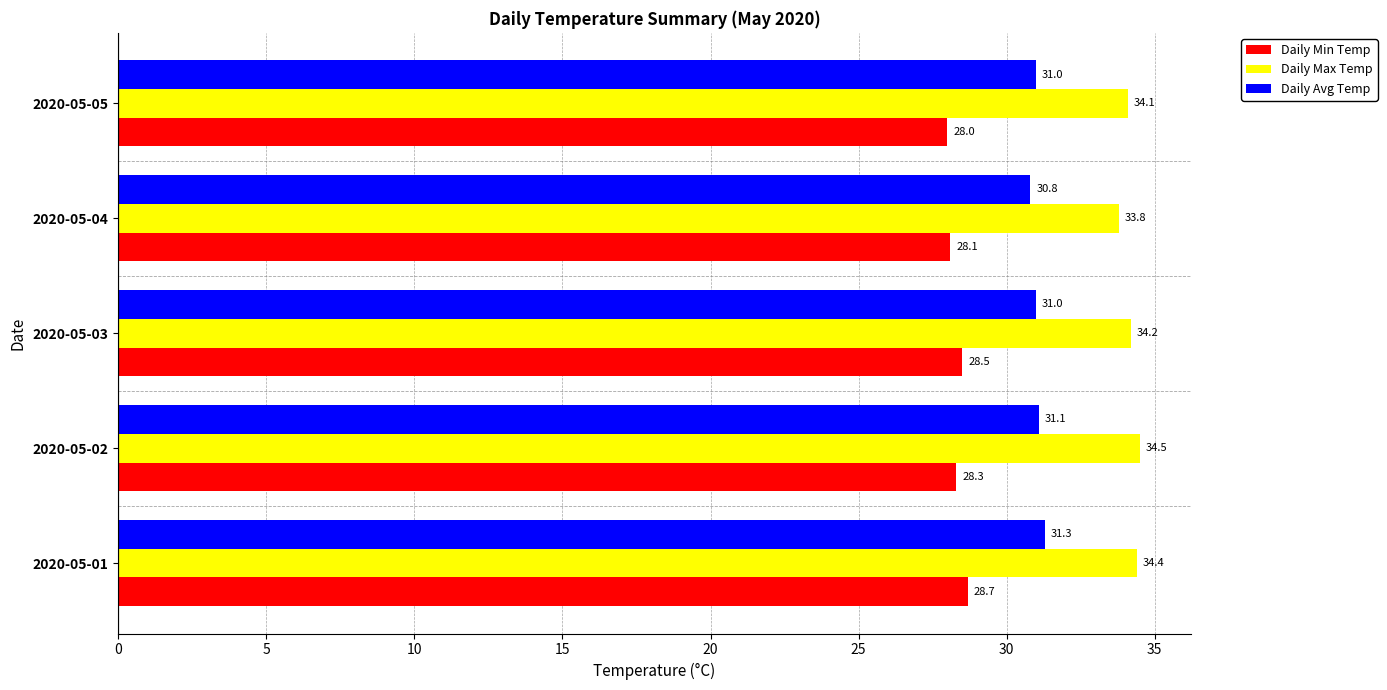

Rank the categories by Daily Max Temp value from highest to lowest.

2020-05-02, 2020-05-01, 2020-05-03, 2020-05-05, 2020-05-04